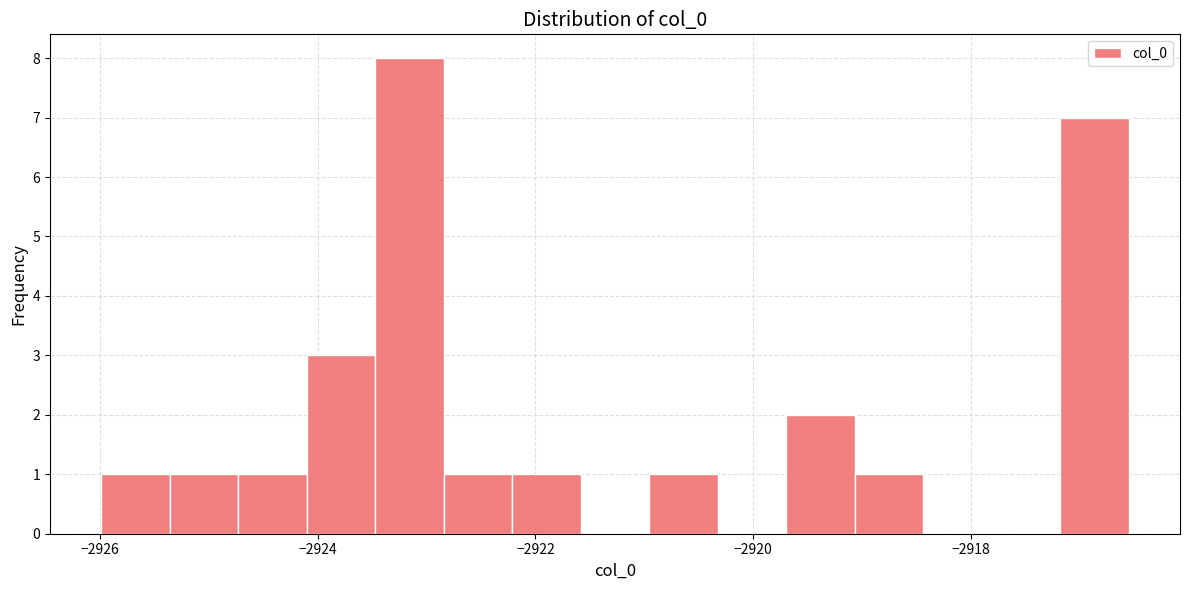

Read against the x-axis, roughly where is the centre of the tallest bar?

-2923.2